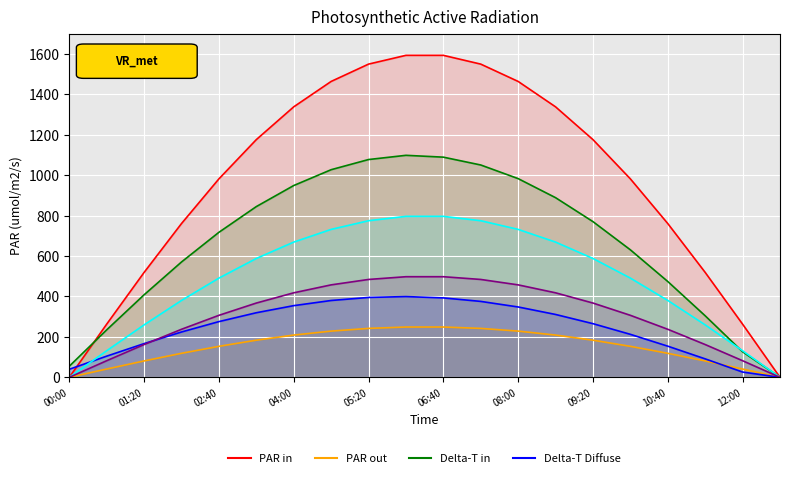

Is the value of PAR out at 08:00 greater than the value of Series 5.444 at 08:00?

No